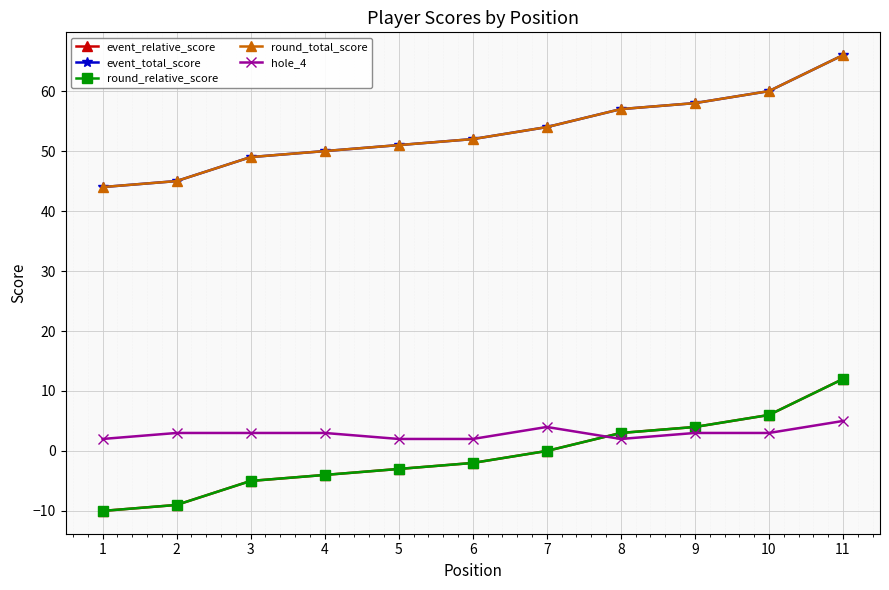

Between 9 and 11, which series saw the biggest shift?

event_relative_score